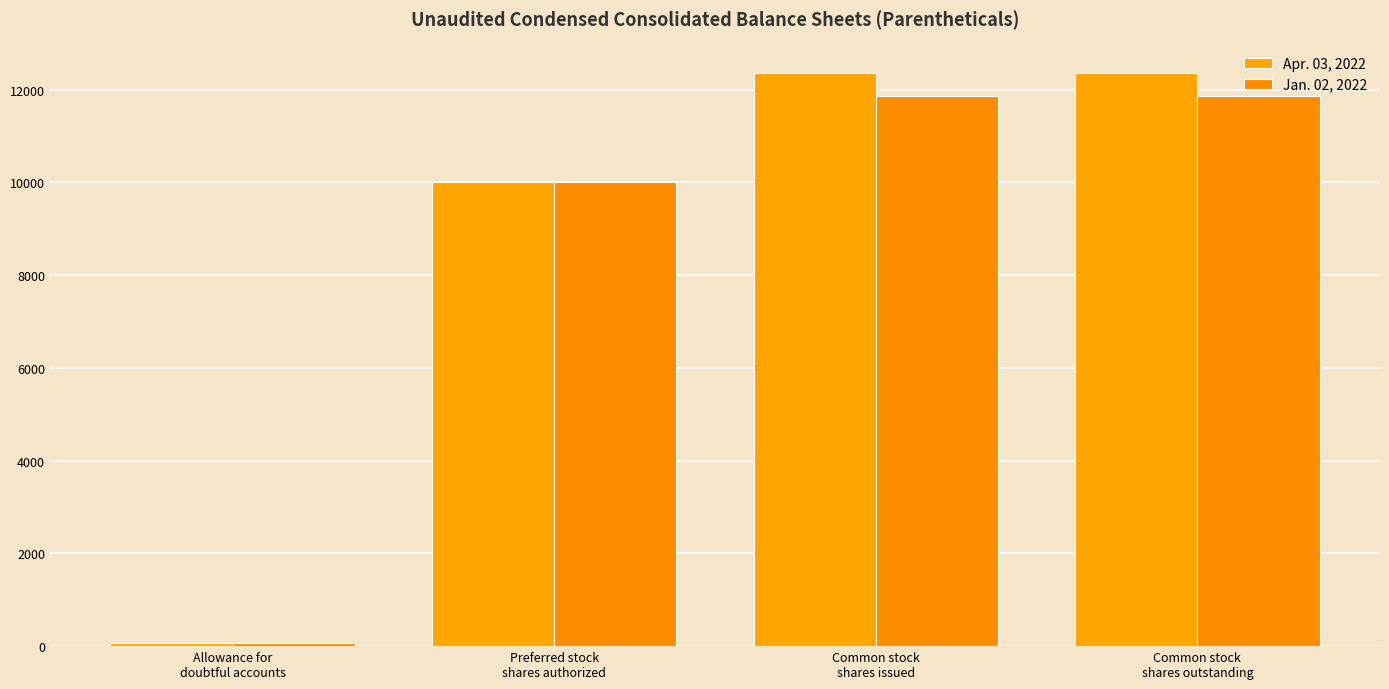

Reading left to right, transcribe all the data shown in this chart.

Apr. 03, 2022: 62	10000	12362	12362
Jan. 02, 2022: 62	10000	11863	11863